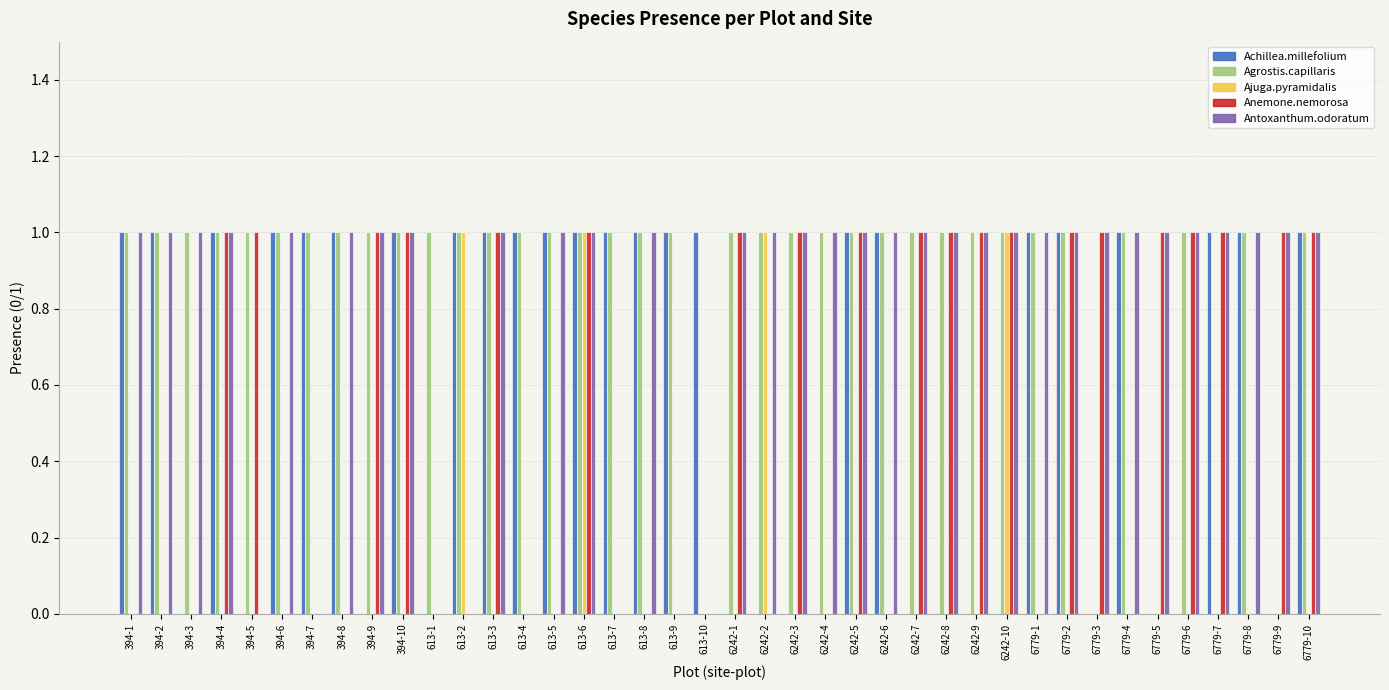

What is the sum of all Agrostis.capillaris values?

35